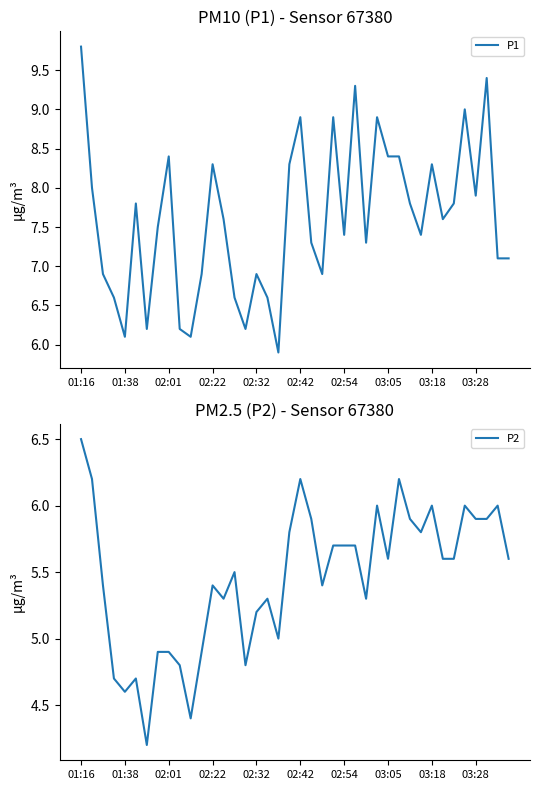

What is the sum of all P1 values?

304.0